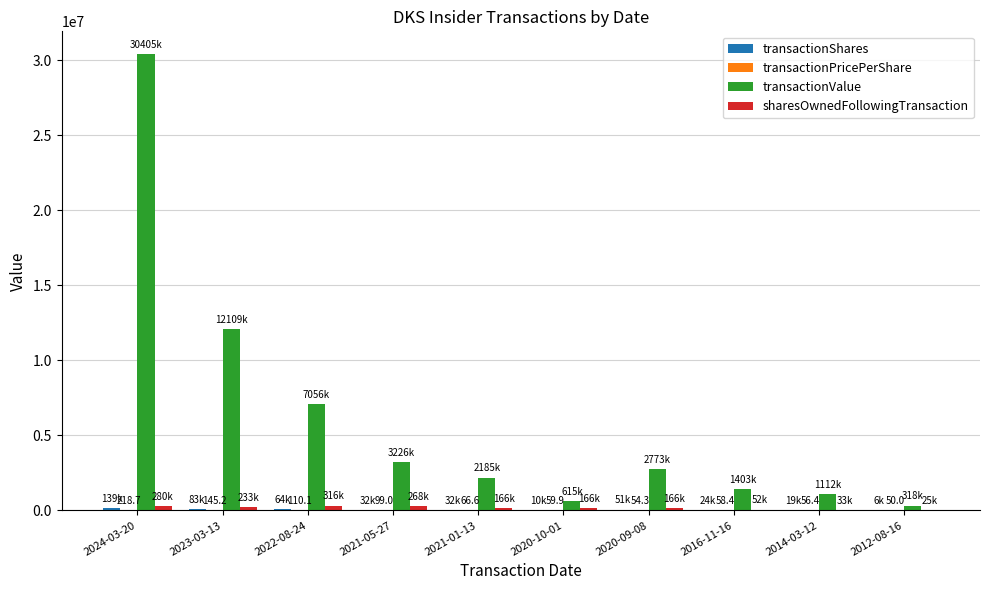

What is the sum of all transactionValue values?

61206741.0